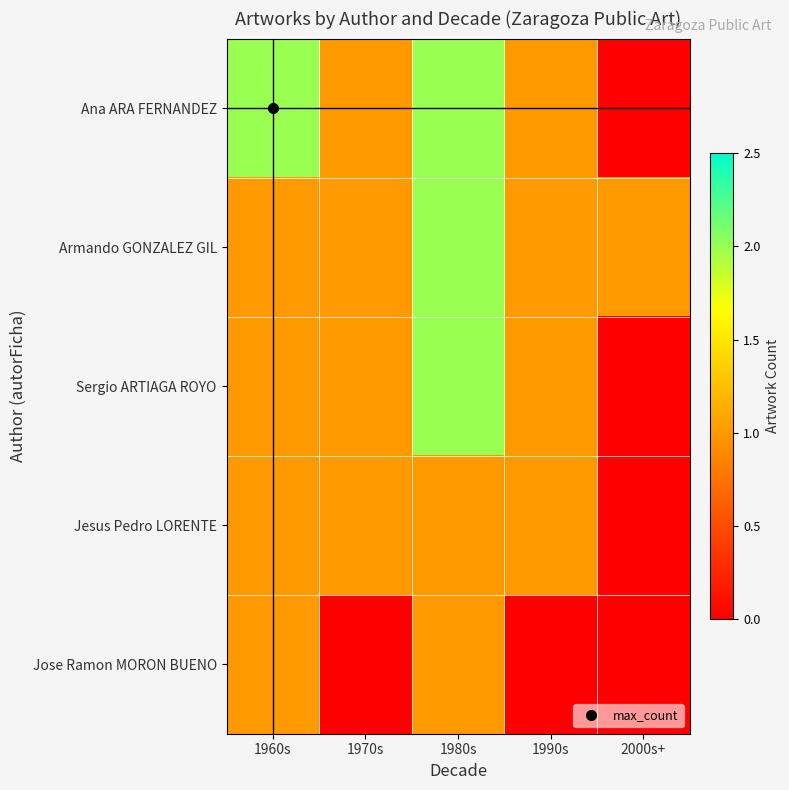

Reading left to right, what are all the values shown in this chart?

Ana ARA FERNANDEZ: 1960s=2	1970s=1	1980s=2	1990s=1	2000s+=0
Armando GONZALEZ GIL: 1960s=1	1970s=1	1980s=2	1990s=1	2000s+=1
Sergio ARTIAGA ROYO: 1960s=1	1970s=1	1980s=2	1990s=1	2000s+=0
Jesus Pedro LORENTE: 1960s=1	1970s=1	1980s=1	1990s=1	2000s+=0
Jose Ramon MORON BUENO: 1960s=1	1970s=0	1980s=1	1990s=0	2000s+=0